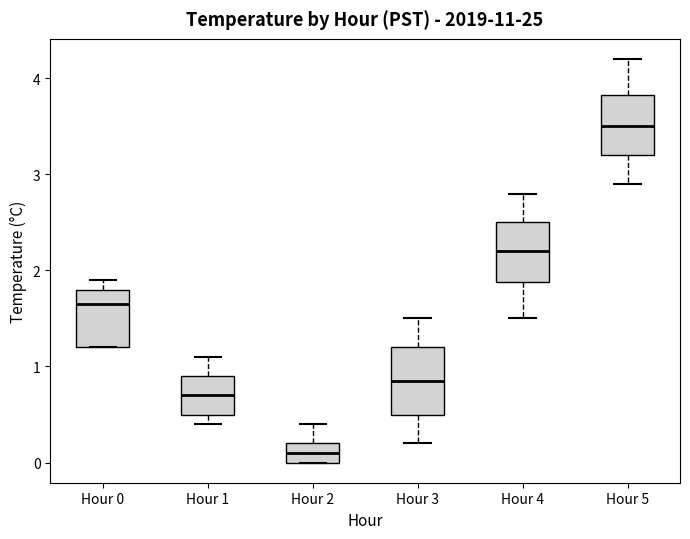

Which box's median line is the highest?

Hour 5